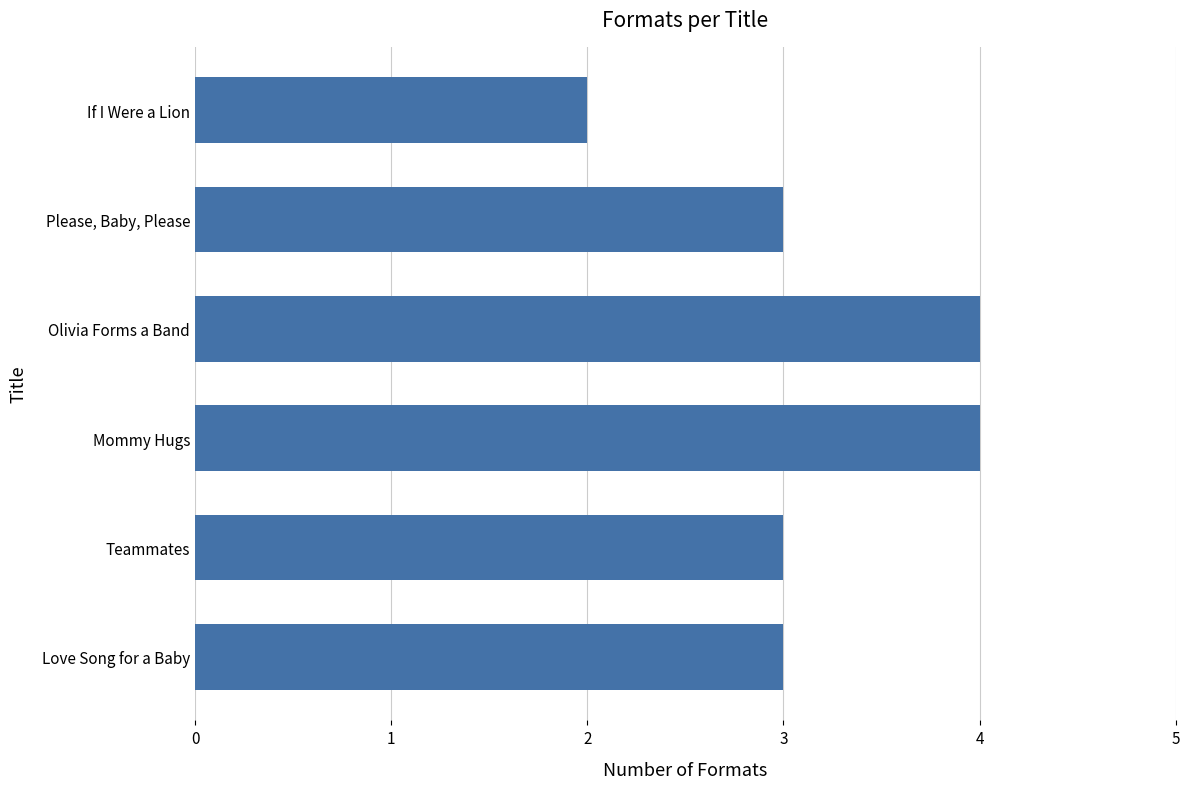

What is the sum of all values?

19